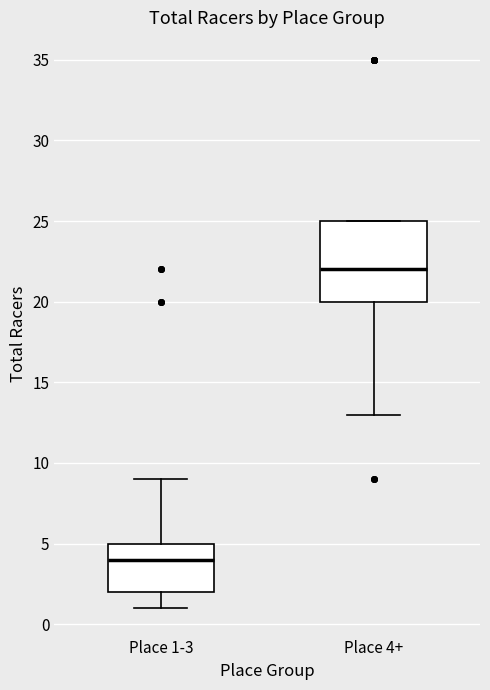

Reading left to right, read every box against the y-axis: the position of its median line, the range the box covers, and the ends of its whiskers. The values are not printed on the chart, so give them approximately, as read against the axis.

Place 1-3: median 4, box 2 to 5, whiskers 1 to 9
Place 4+: median 22, box 20 to 25, whiskers 13 to 25